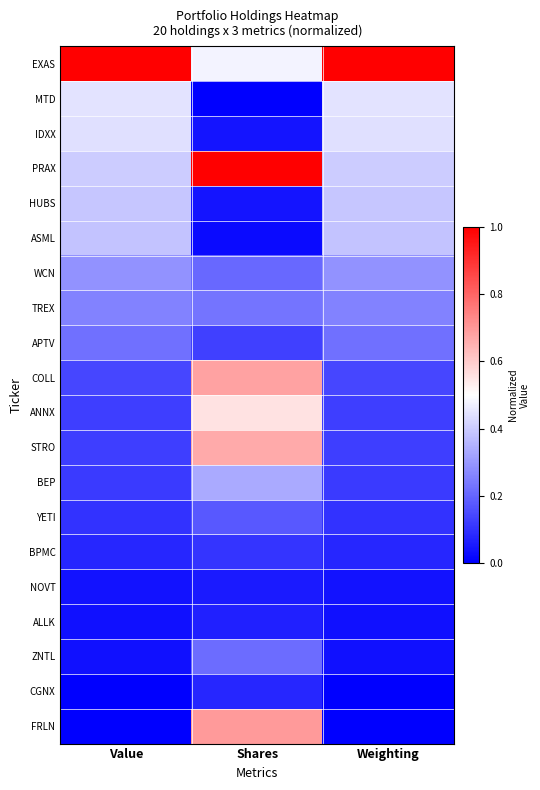

Rank the series at Shares from highest to lowest value.

PRAX, FRLN, COLL, STRO, ANNX, EXAS, BEP, TREX, ZNTL, WCN, YETI, APTV, BPMC, CGNX, ALLK, NOVT, IDXX, HUBS, ASML, MTD